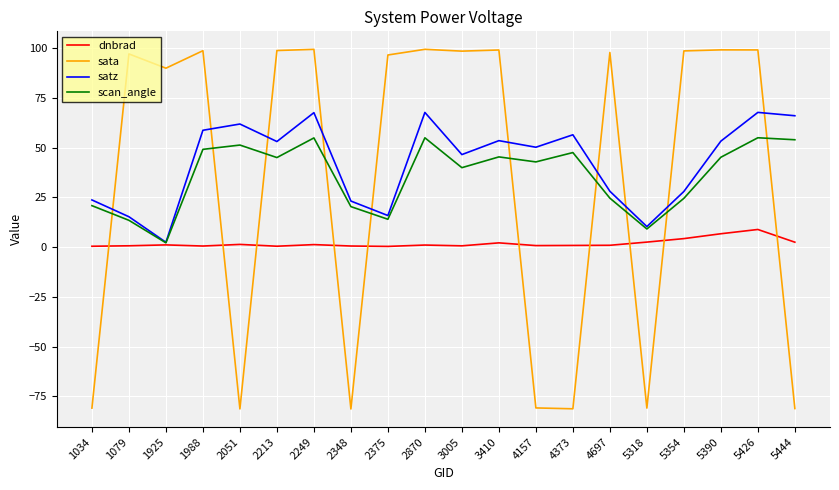

What is the total value across all series at 1034?

-35.9